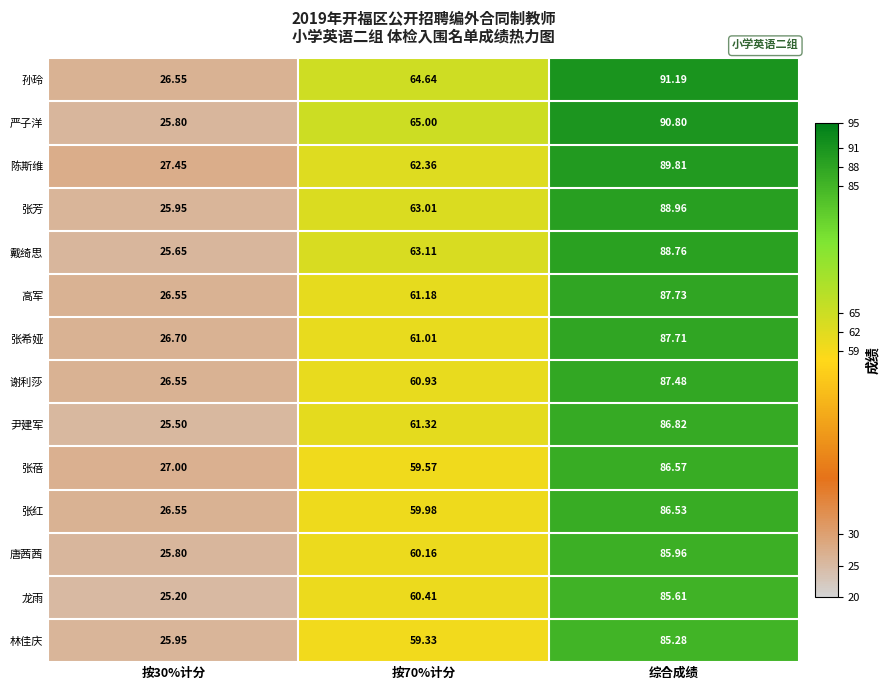

Which label corresponds to the largest value in the chart?

综合成绩